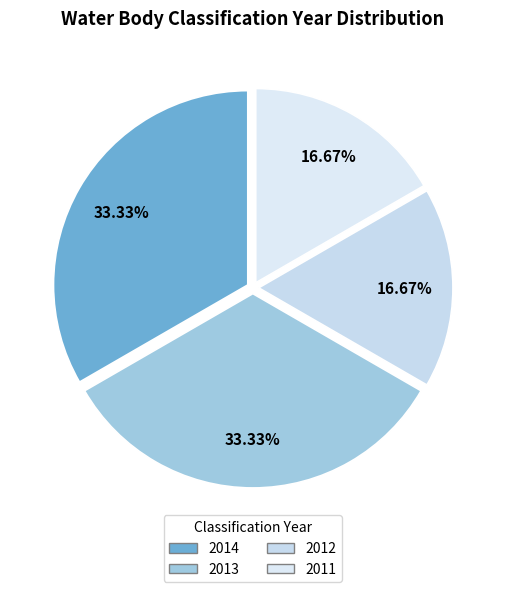

To the nearest percent, what is the combined percentage of 2014 and 2012?

50%